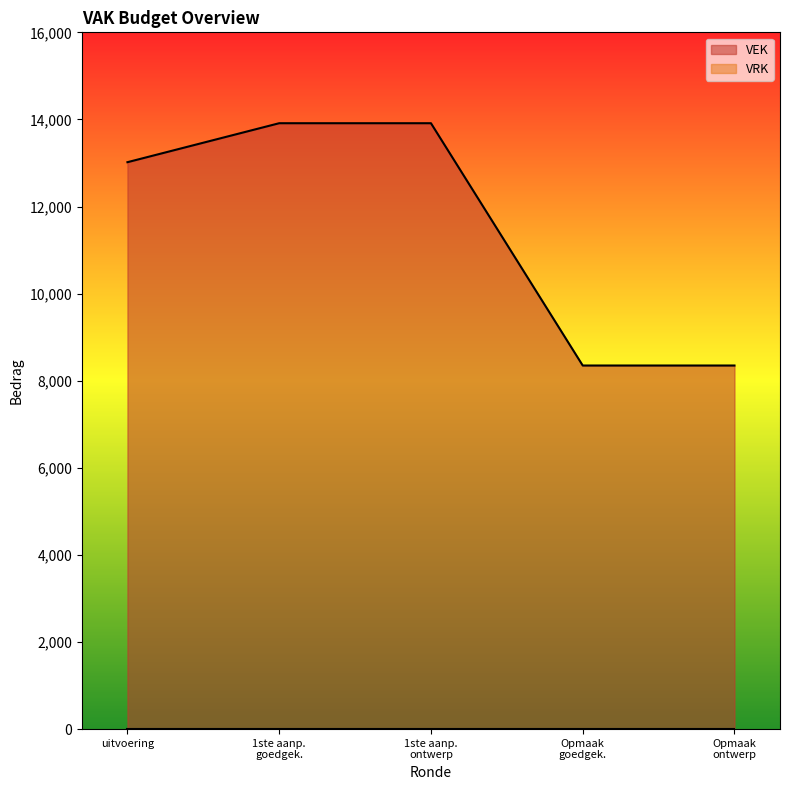

How many values exceed 13019?

2